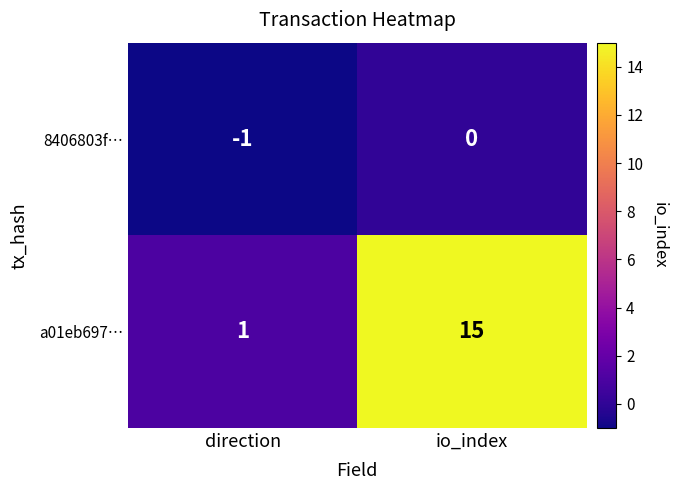

How many distinct data groups are displayed?

2